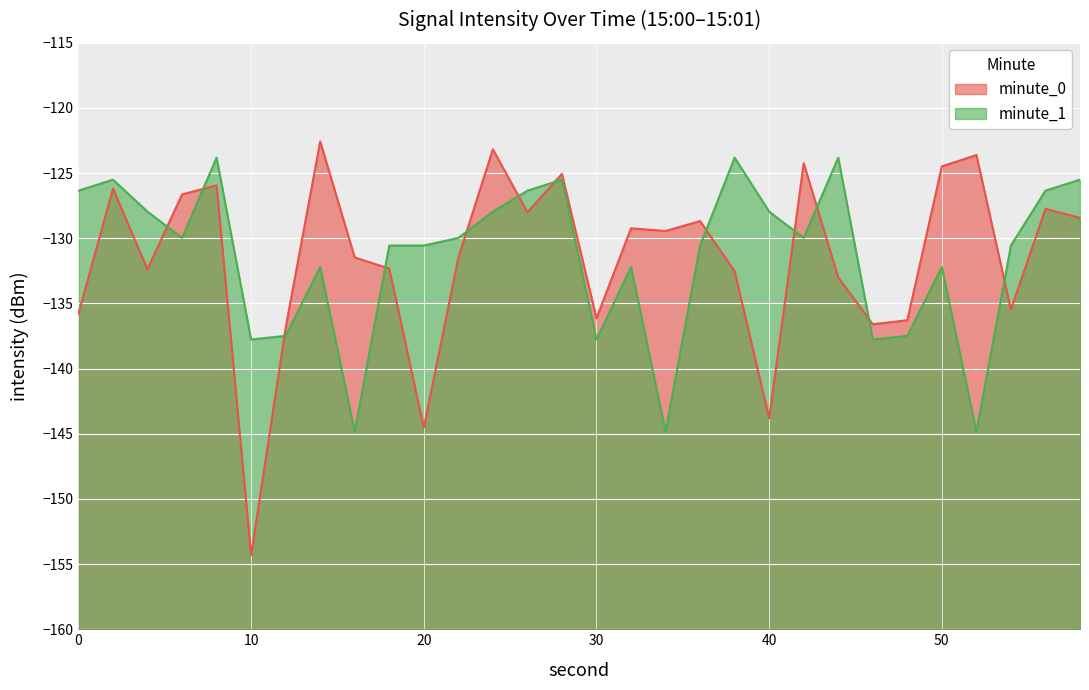

Which series has the widest spread of values?

minute_0